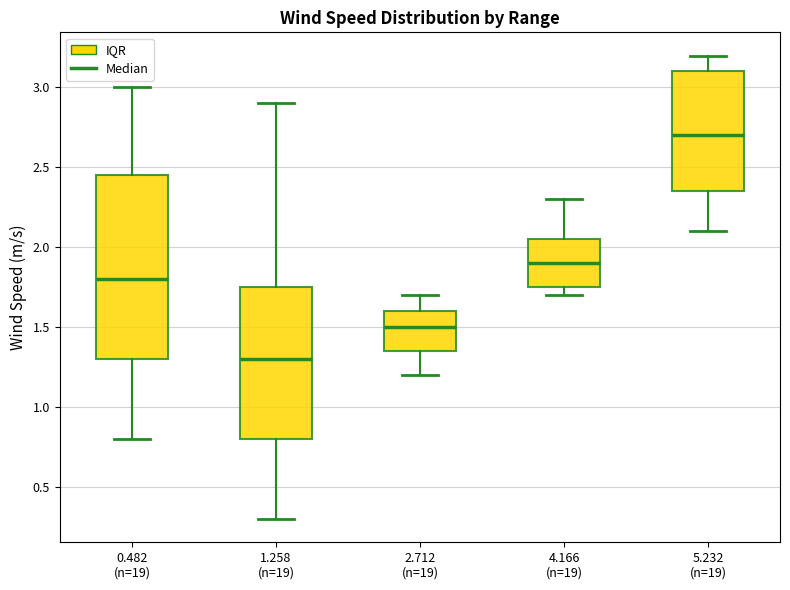

Which box is the tallest, from its lower edge to its upper edge?

0.482 (n=19)